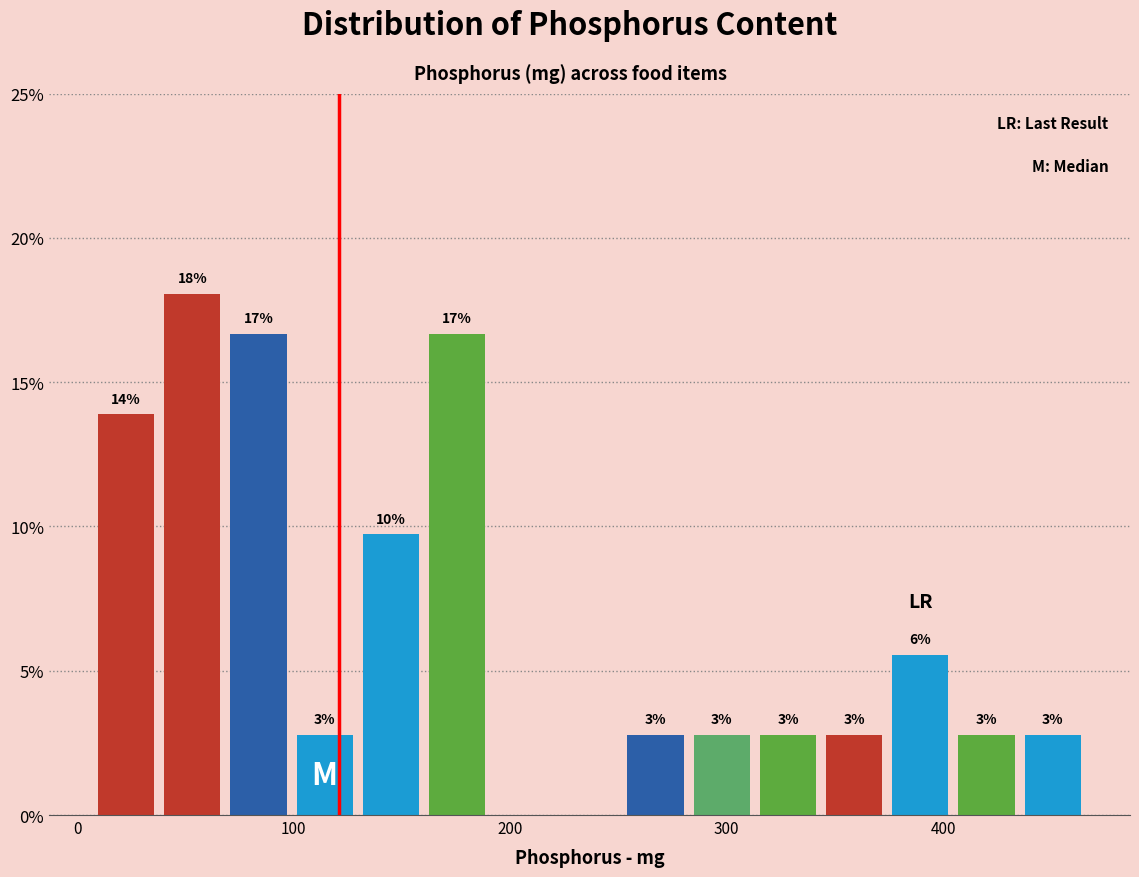

Read against the x-axis, roughly where is the centre of the tallest bar?

50